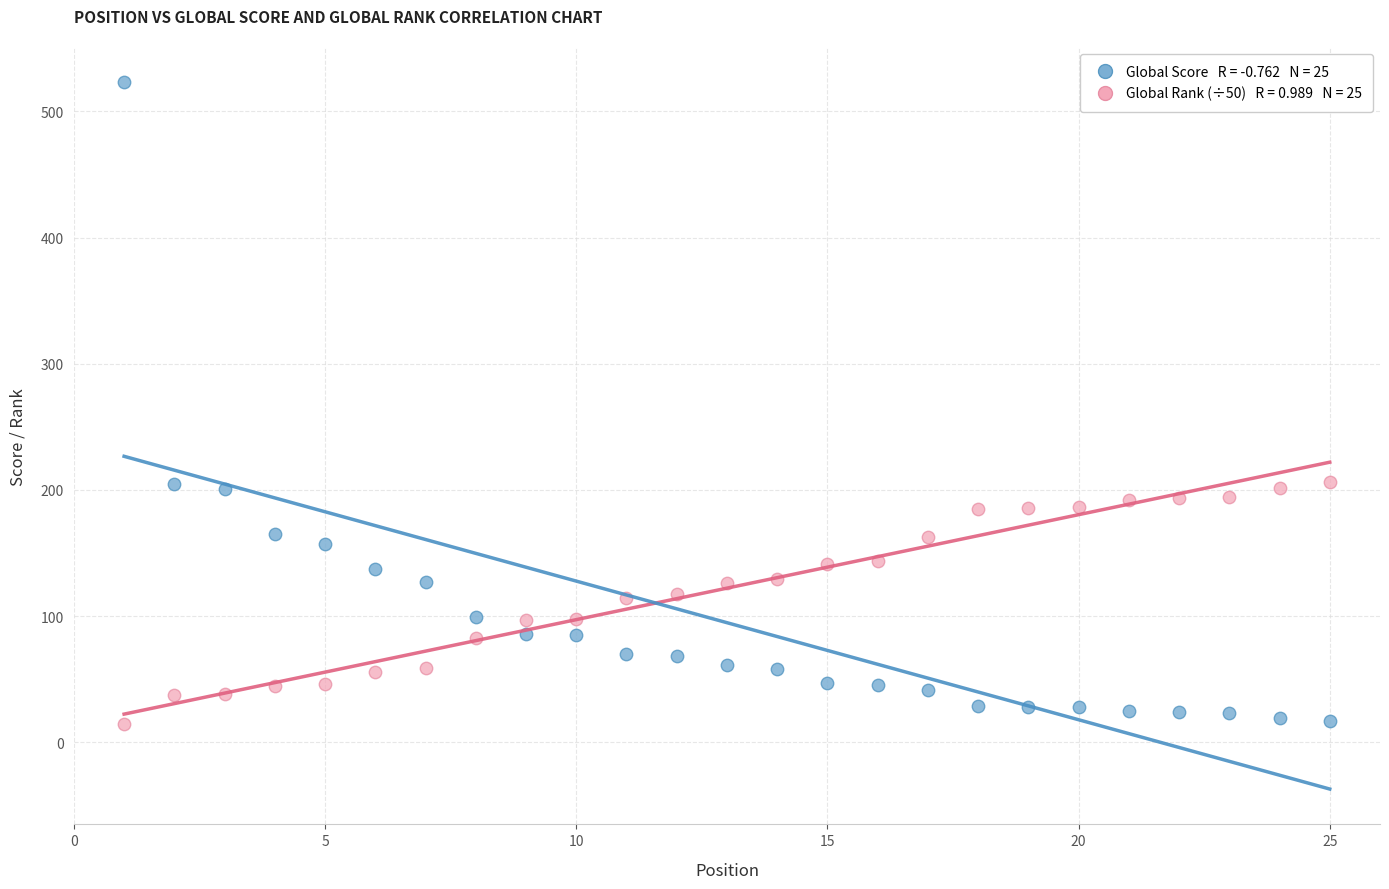

Across all data points, what is the range of Y values (max minus min)?

508.9